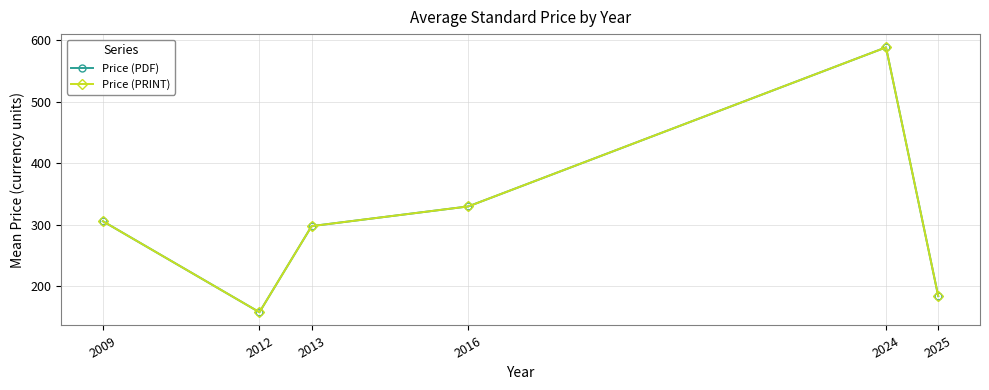

How many interior local valleys does the Price (PDF) series have?

1